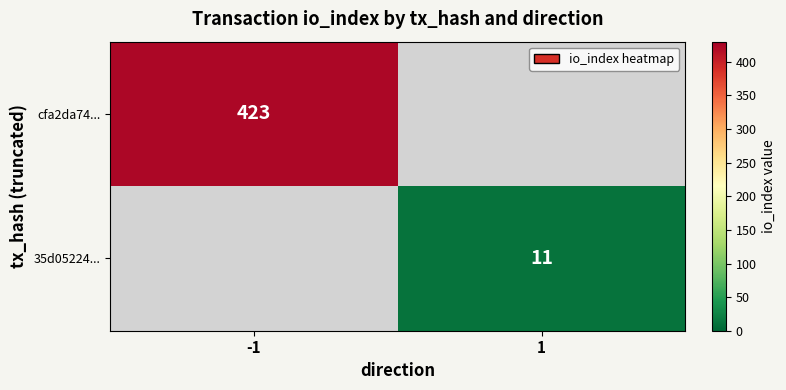

Is it true that 35d05224... equals 11 at 1?

True